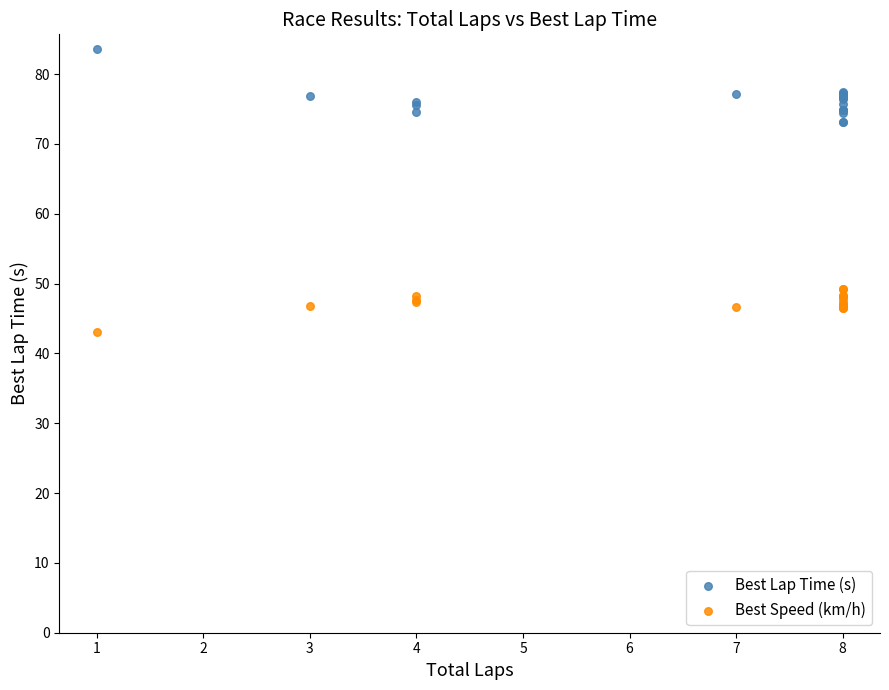

Which series contains the lowest Y value?

Best Speed (km/h)